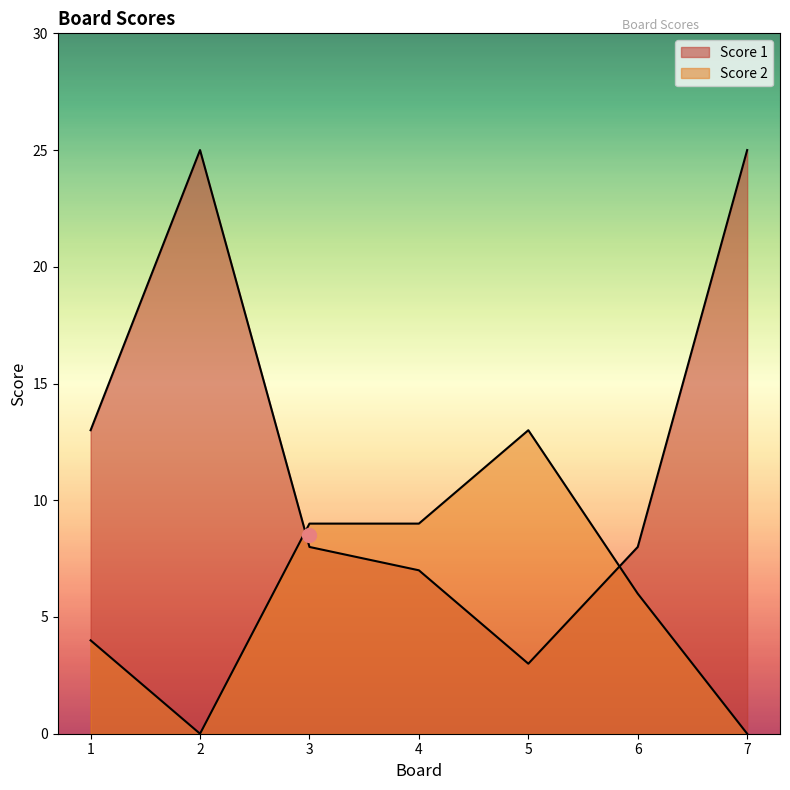

After their last crossing, which series has the higher values: Score 1 or Score 2?

Score 1